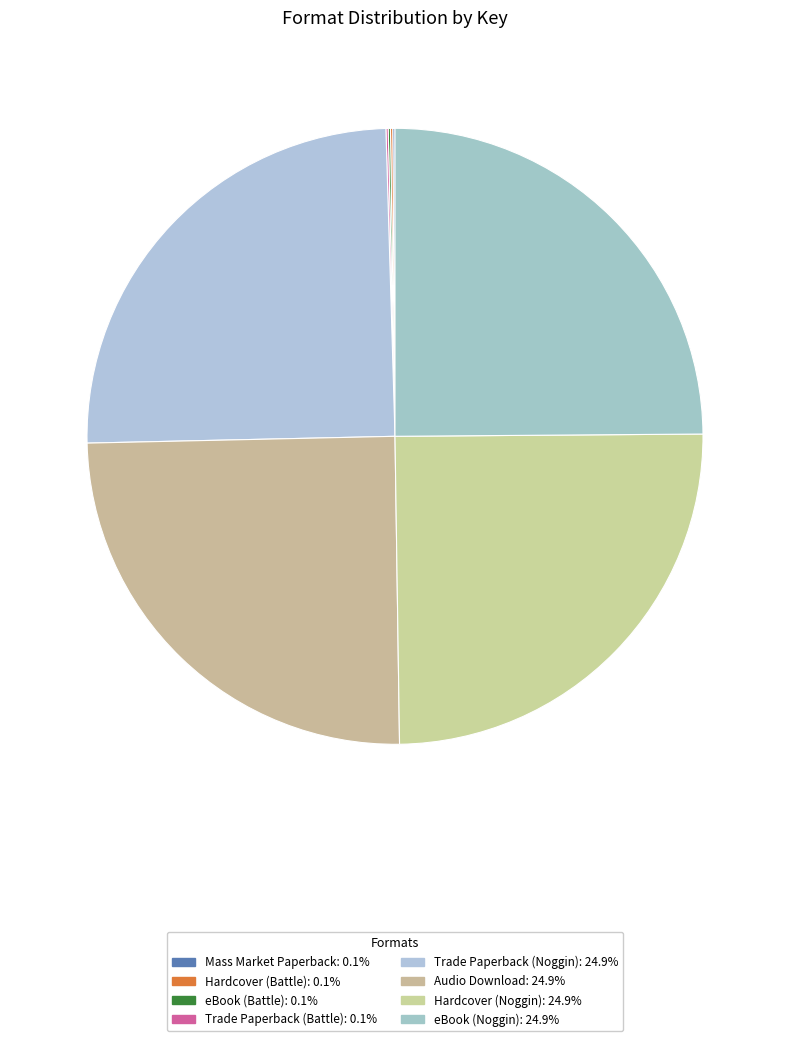

To the nearest percent, what is the combined percentage of eBook (Battle) and Hardcover (Noggin)?

25%